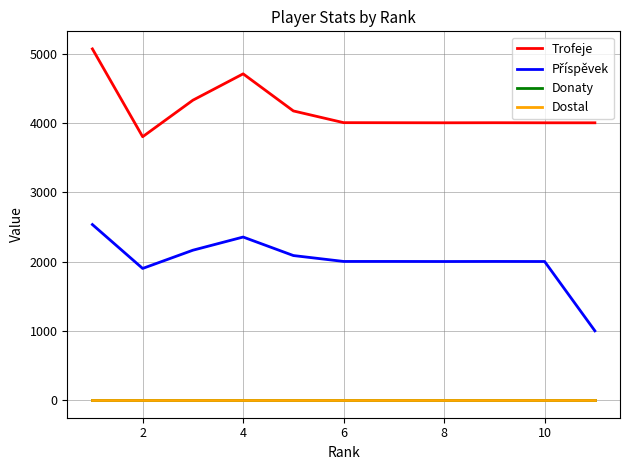

Does the chart display data point markers on the line(s)?

No